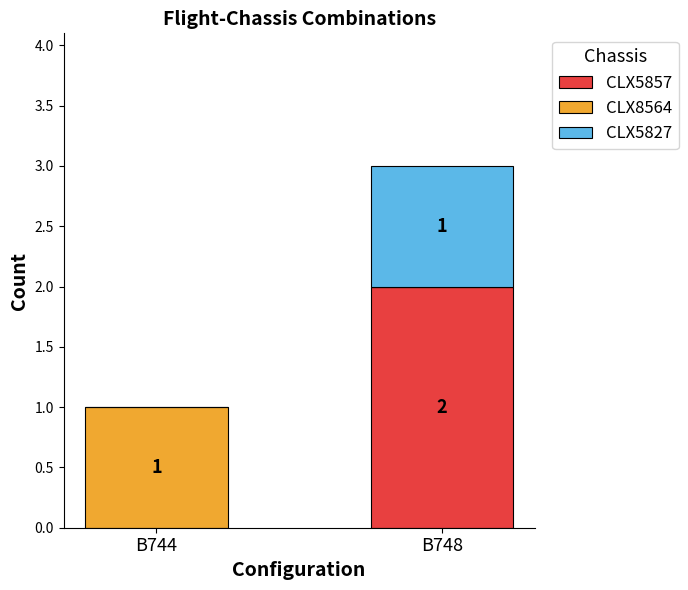

Does the chart contain stacked bars?

Yes